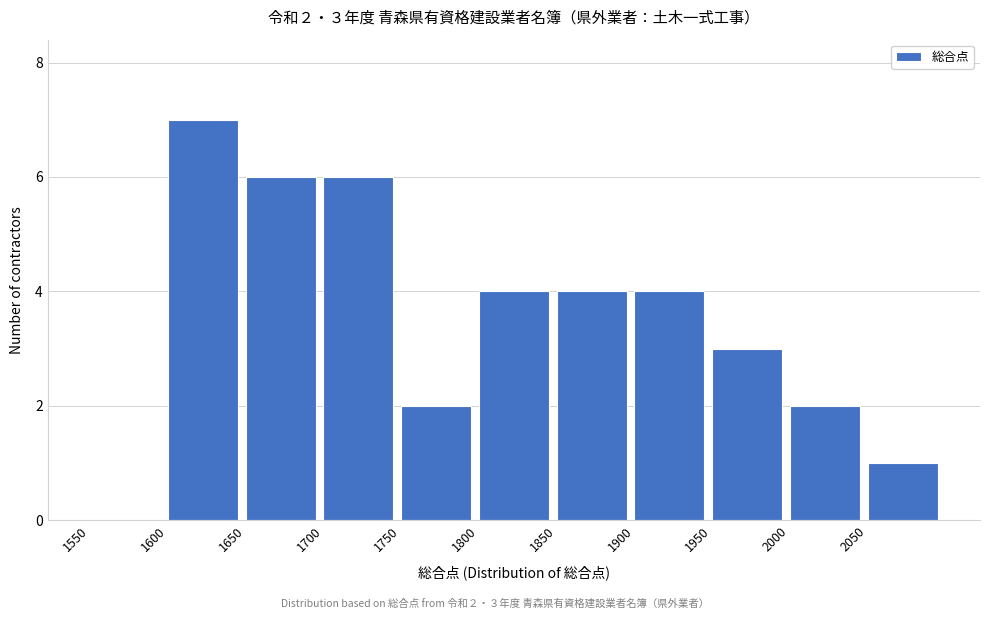

Over which range of the x-axis is the bar tallest?

1600 to 1650